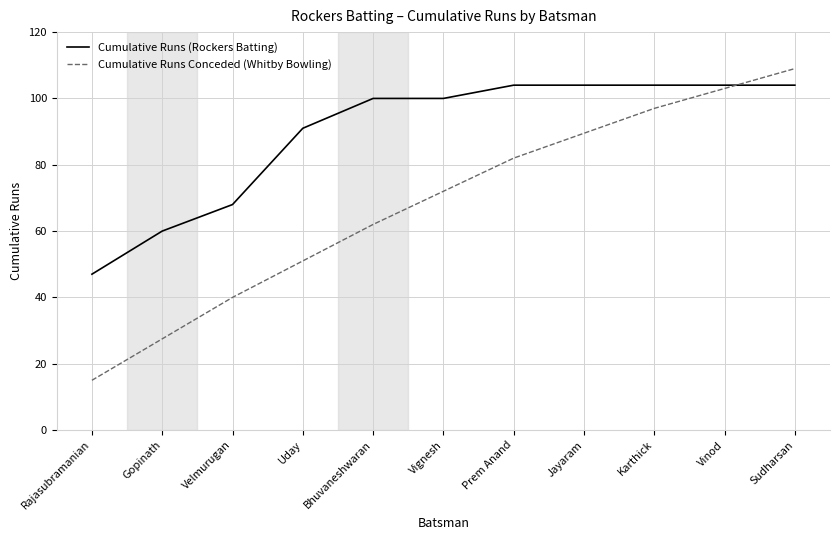

What is the value of the 6th point from the left?

100